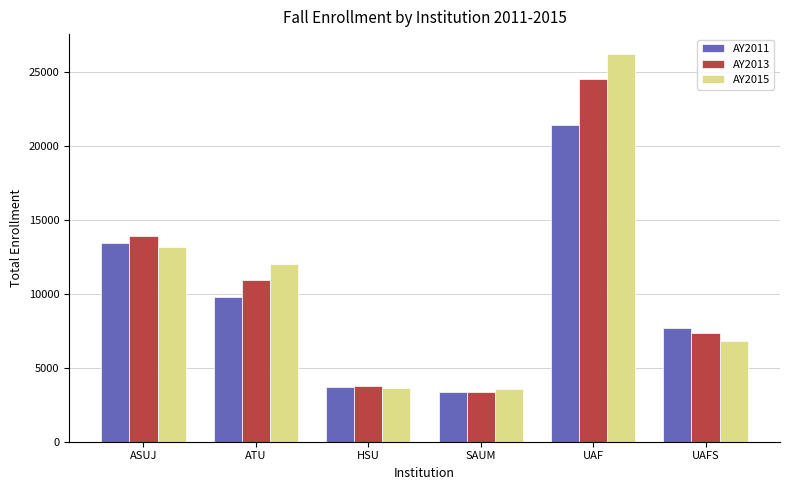

Rank the series by their average value, from highest to lowest.

AY2015, AY2013, AY2011